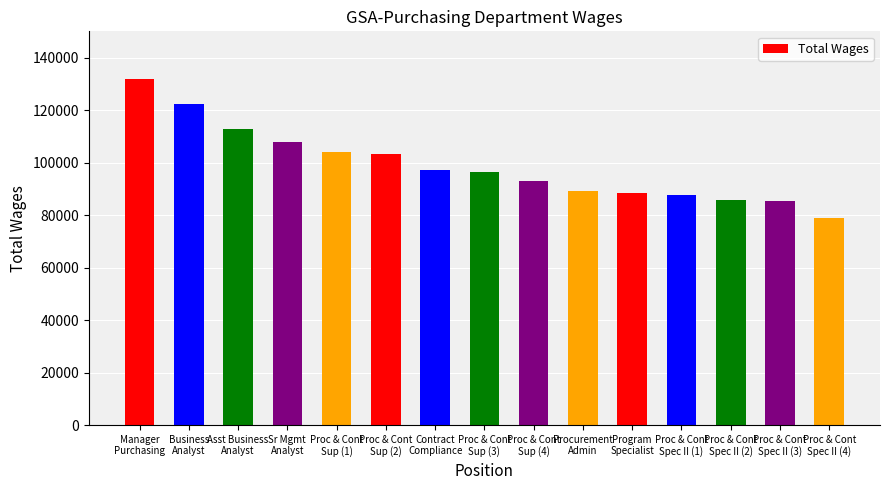

What is the label of the 12th bar from the left?

Proc & Cont
Spec II (1)